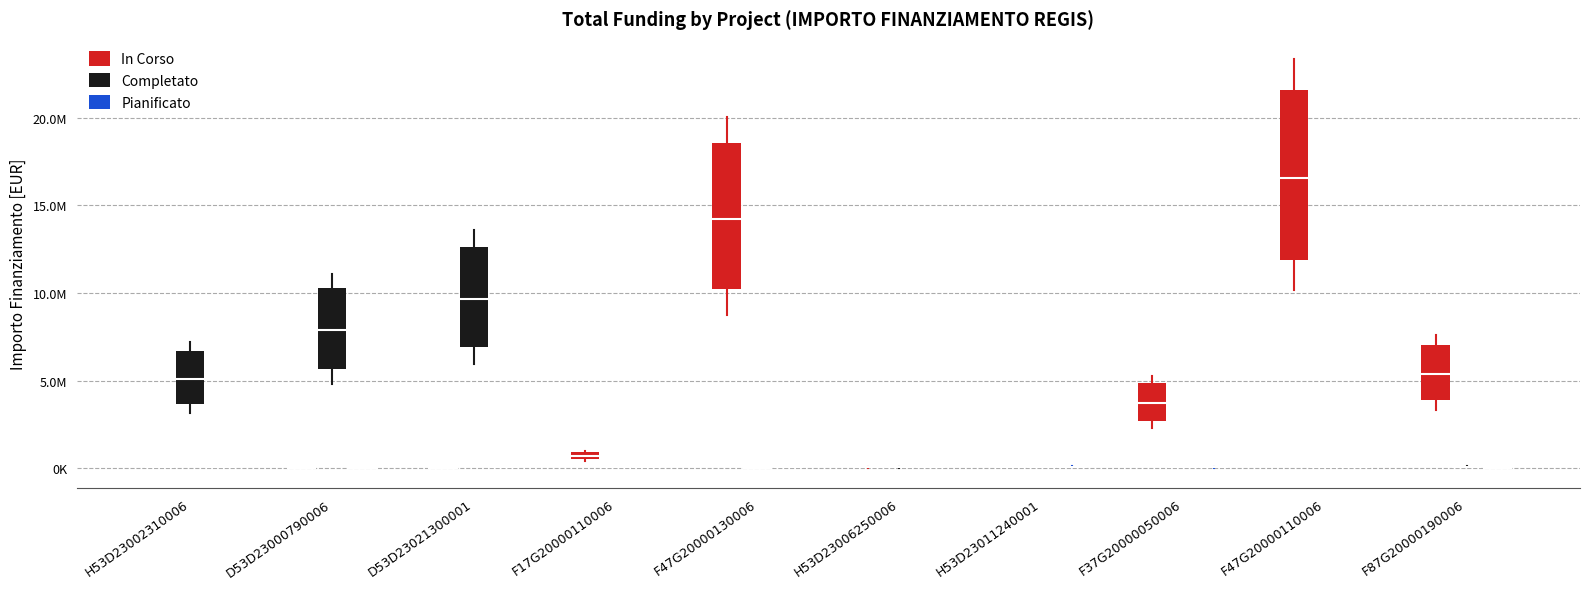

What is the label of the 6th bar from the left?

H53D23006250006